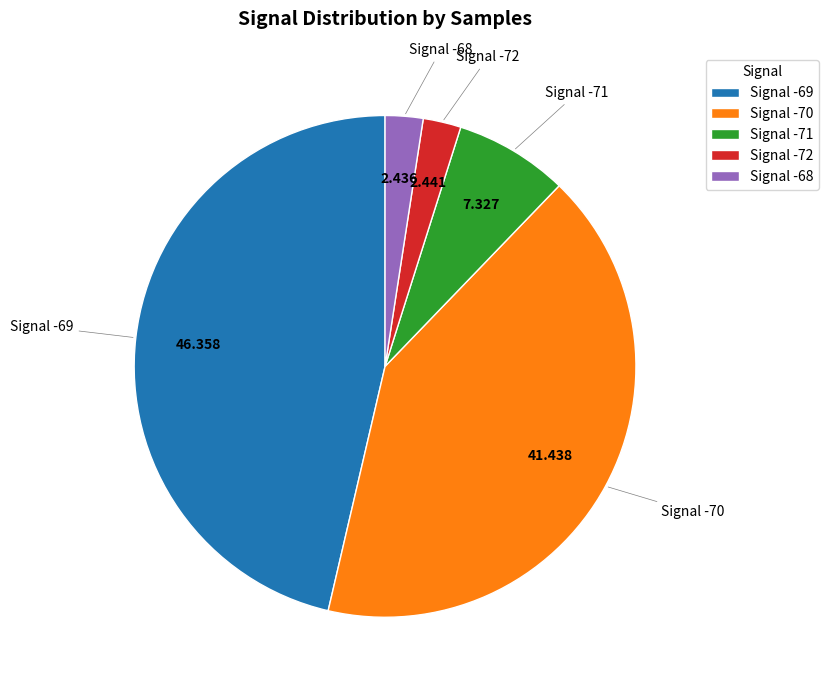

Is the sum of Signal -69 and Signal -72 greater than half?

No